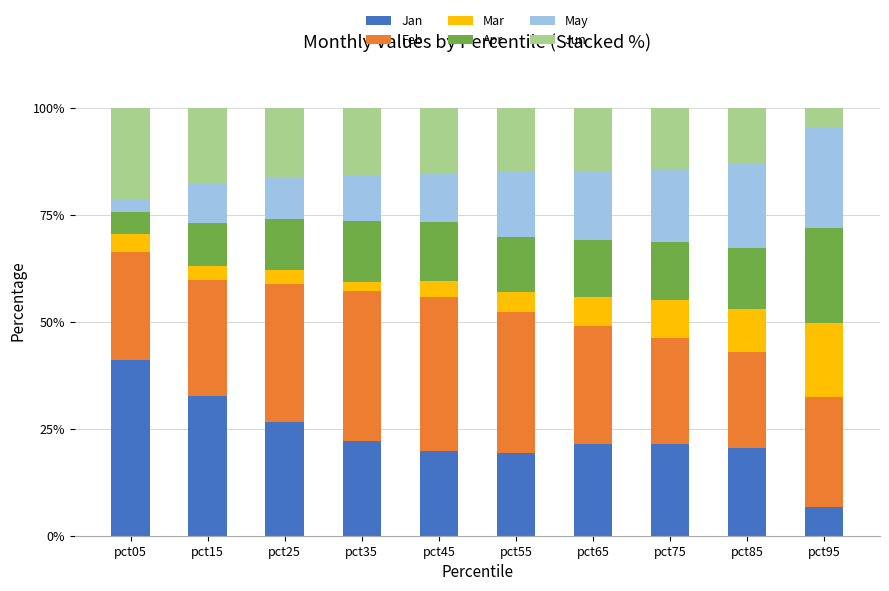

What is the minimum value for Jan?

6.7